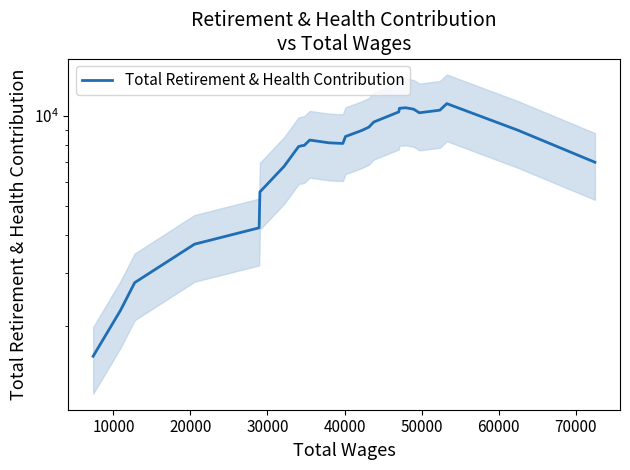

How many categories are shown in the chart?

26